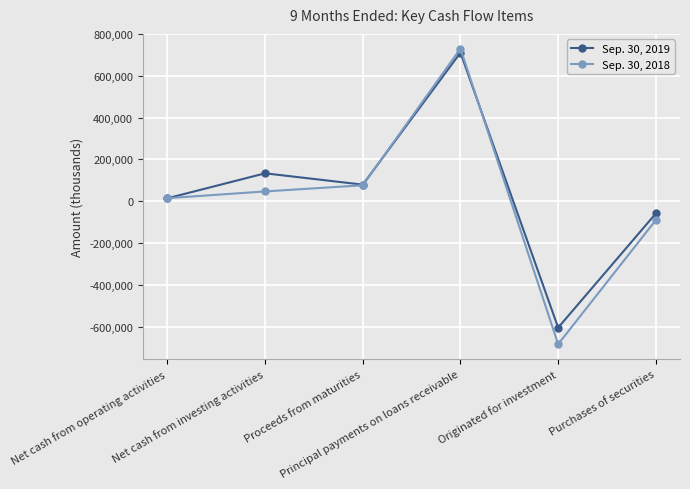

Which series has the widest spread of values?

Sep. 30, 2018